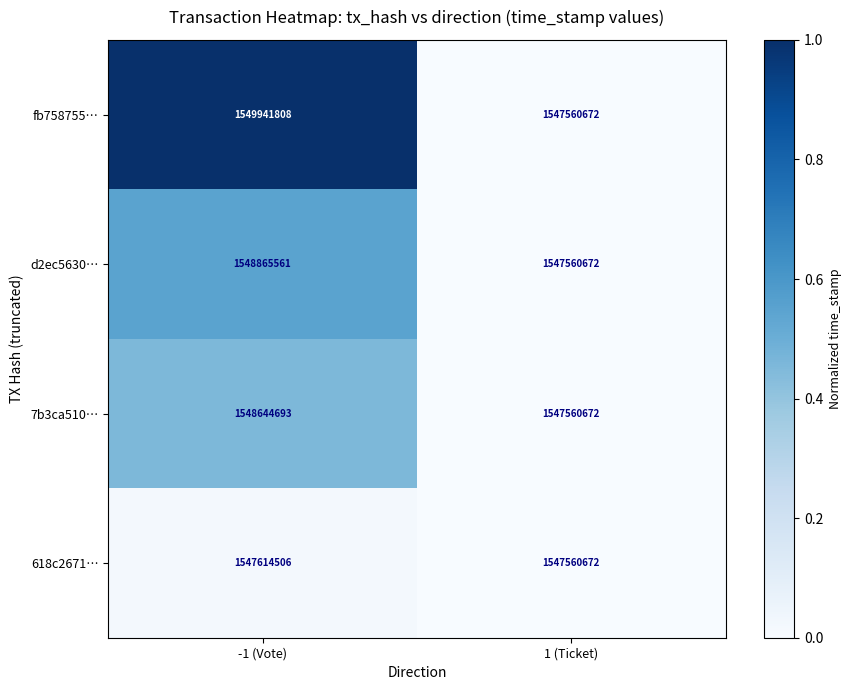

The value of d2ec5630… at 1 (Ticket) is 1547560672. True or false?

True